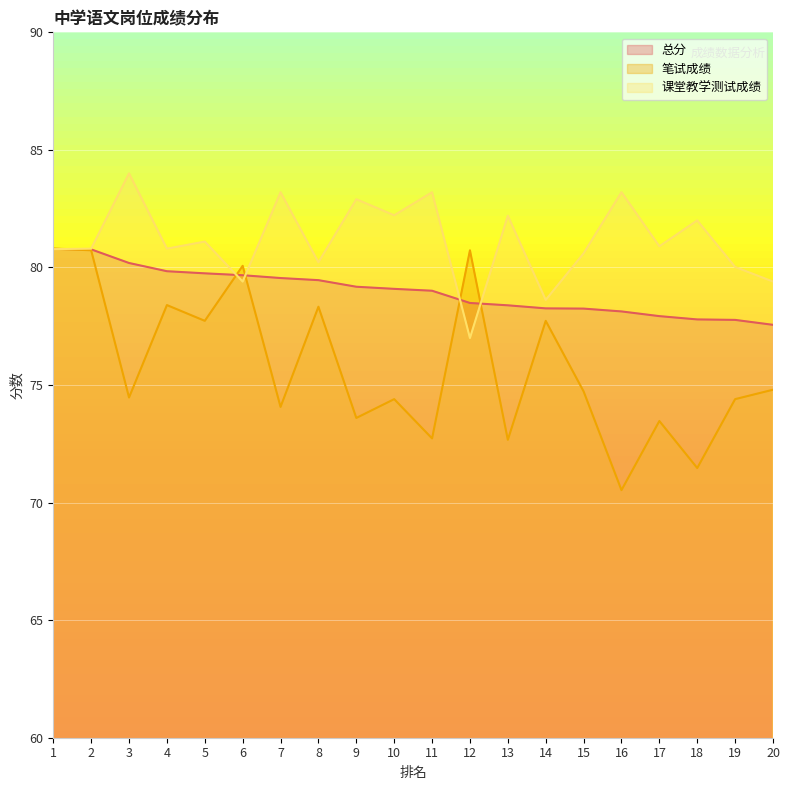

True or false: 课堂教学测试成绩 has more than 0 points higher than both neighbors.

True